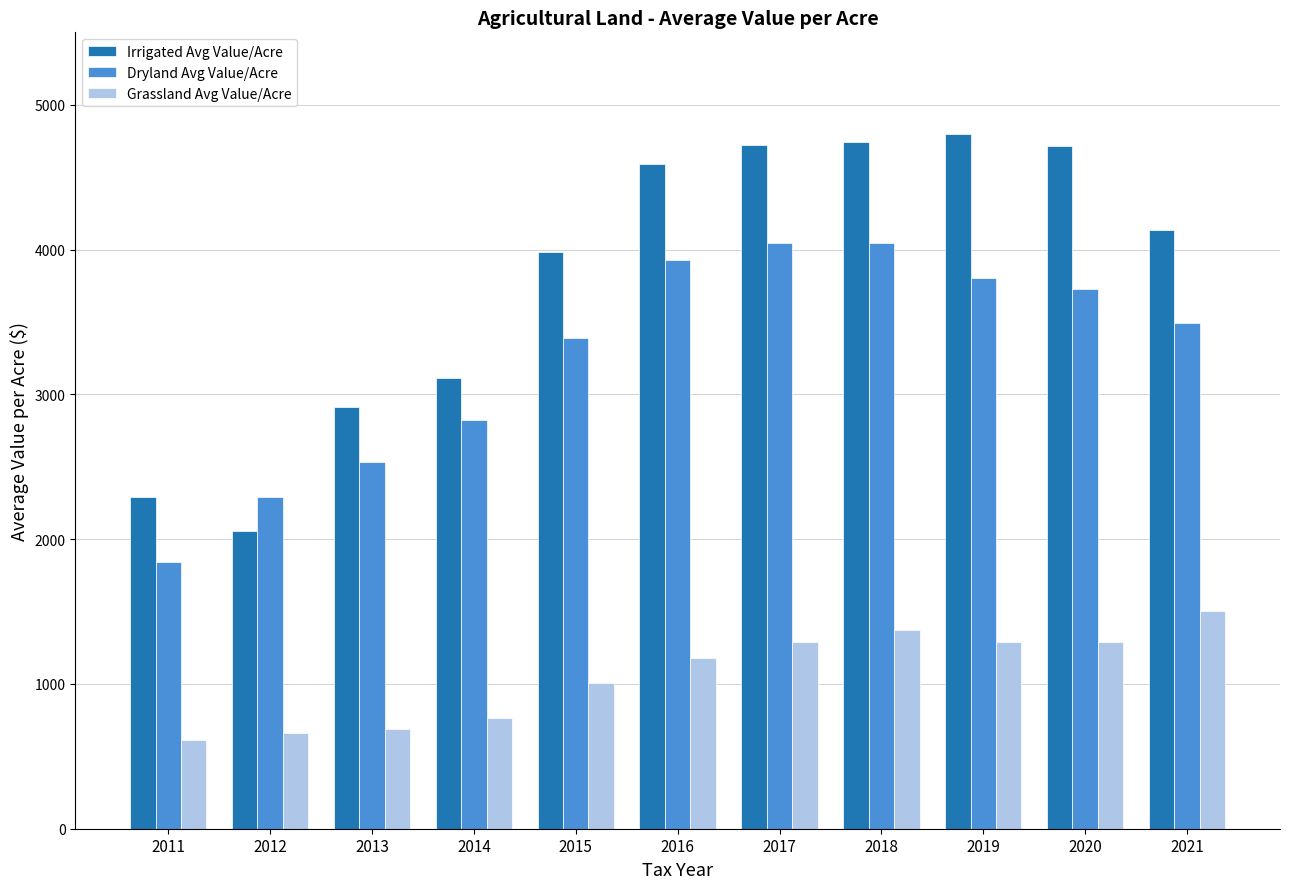

At 2017, list the series in order from smallest to largest.

Grassland Avg Value/Acre, Dryland Avg Value/Acre, Irrigated Avg Value/Acre